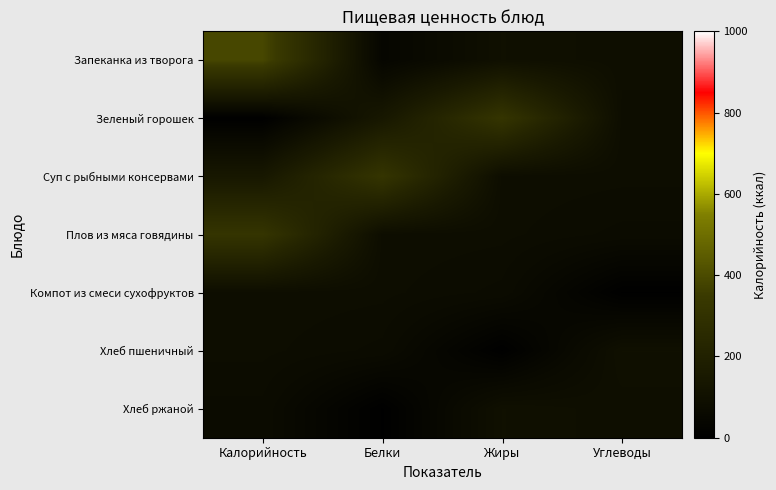

Reading right to left, what are all the values shown in this chart?

Запеканка из творога: Углеводы=88	Жиры=98	Белки=40	Калорийность=388
Зеленый горошек: Углеводы=84	Жиры=319	Белки=144	Калорийность=7
Суп с рыбными консервами: Углеводы=82	Жиры=84	Белки=319	Калорийность=144
Плов из мяса говядины: Углеводы=72	Жиры=82	Белки=84	Калорийность=319
Компот из смеси сухофруктов: Углеводы=7	Жиры=72	Белки=82	Калорийность=84
Хлеб пшеничный: Углеводы=98	Жиры=7	Белки=72	Калорийность=82
Хлеб ржаной: Углеводы=88	Жиры=98	Белки=7	Калорийность=72